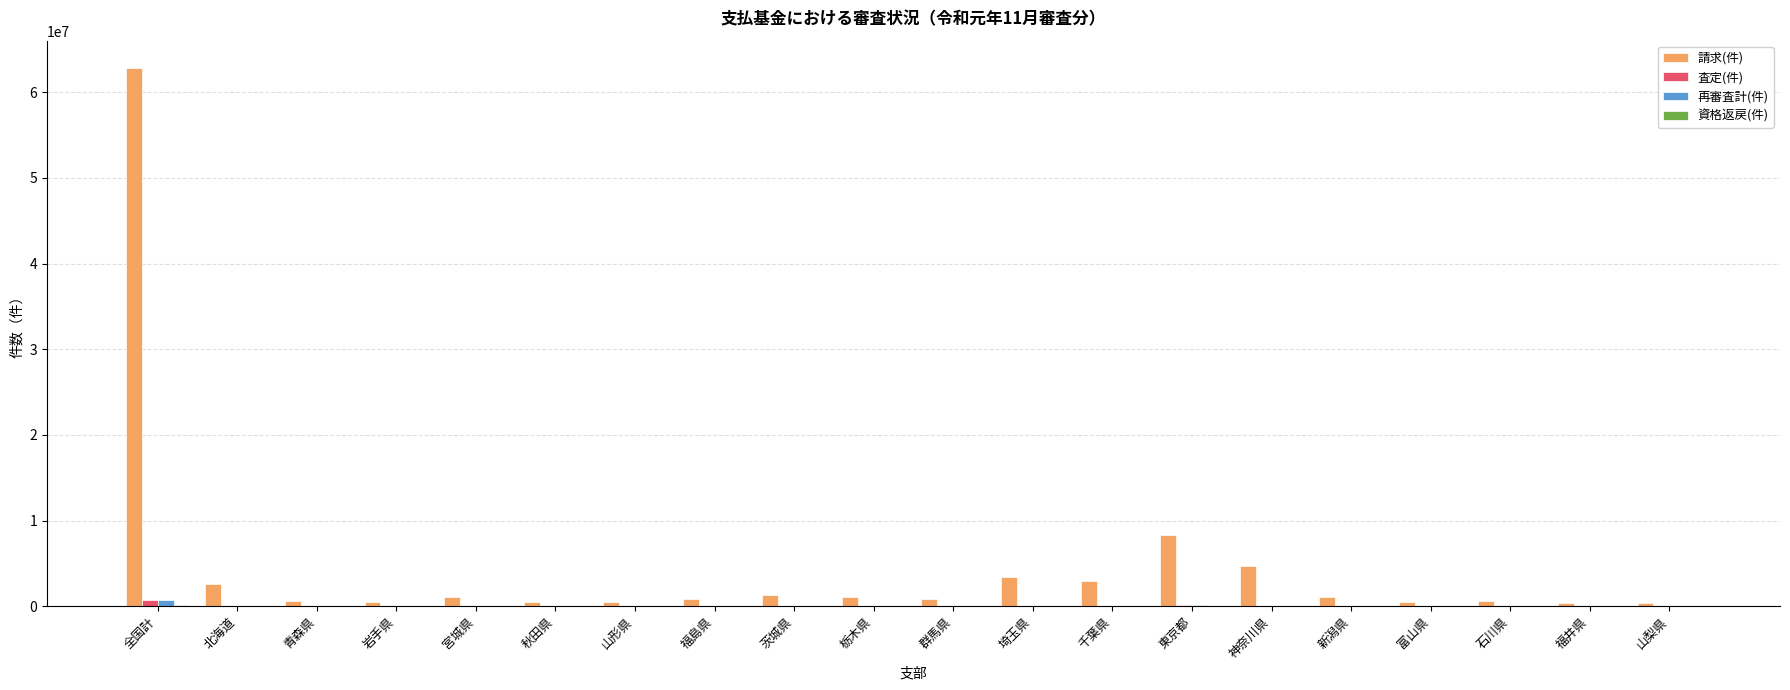

At which label does 請求(件) reach its peak?

全国計